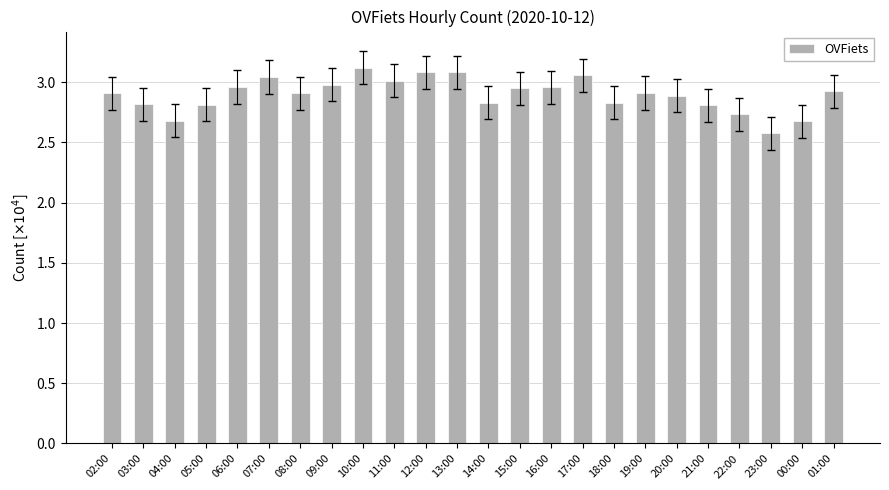

Reading left to right, what are all the values shown in this chart?

02:00=29073	03:00=28167	04:00=26796	05:00=28137	06:00=29593	07:00=30434	08:00=29080	09:00=29777	10:00=31197	11:00=30135	12:00=30824	13:00=30818	14:00=28296	15:00=29505	16:00=29585	17:00=30588	18:00=28297	19:00=29100	20:00=28888	21:00=28078	22:00=27340	23:00=25746	00:00=26750	01:00=29230